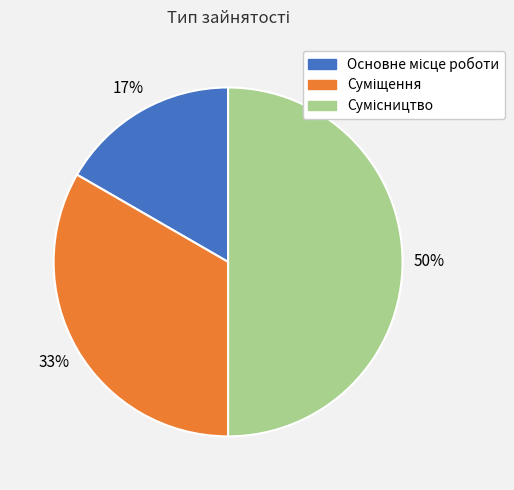

To the nearest percent, what is the difference between the largest and smallest slice percentages?

33%